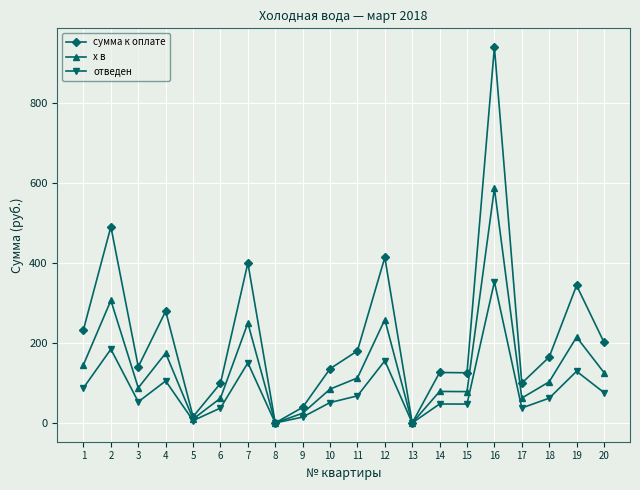

What is the spread (max minus min) of values at 14?

78.8